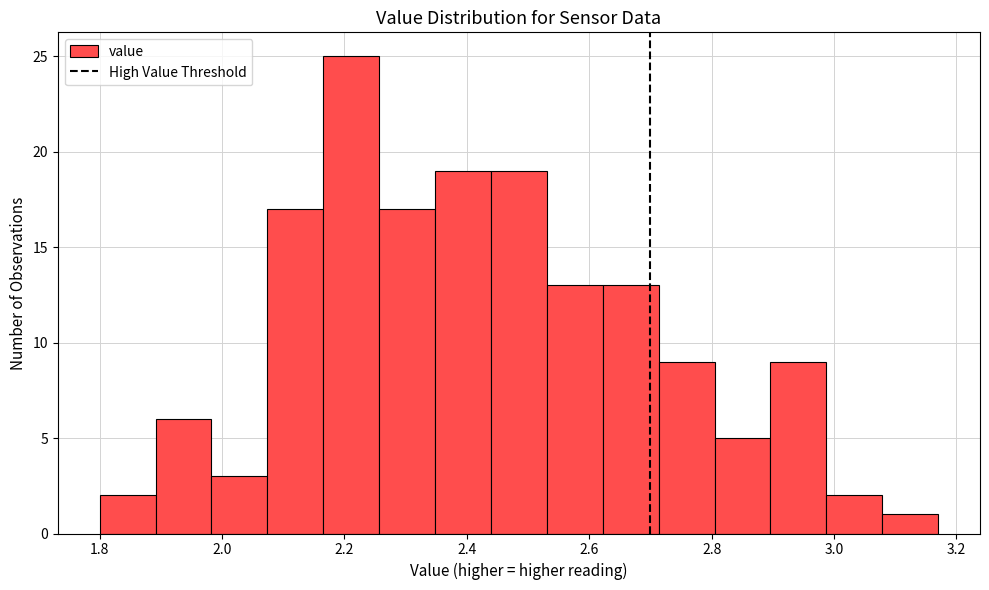

What is the height of the bar covering 2.16 to 2.26 on the x-axis? Neither the bar edges nor the heights are printed on the chart, so give them approximately, as read against the axes.

25